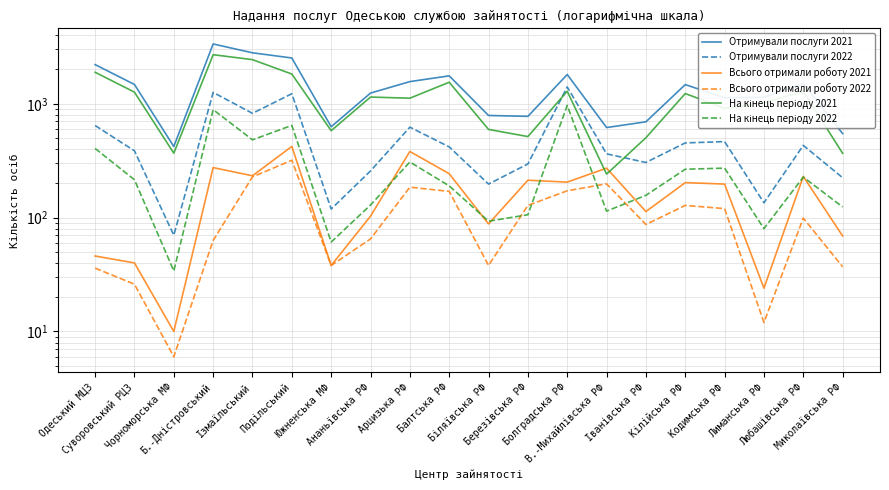

Which series has the largest range (max minus min)?

Отримували послуги 2021